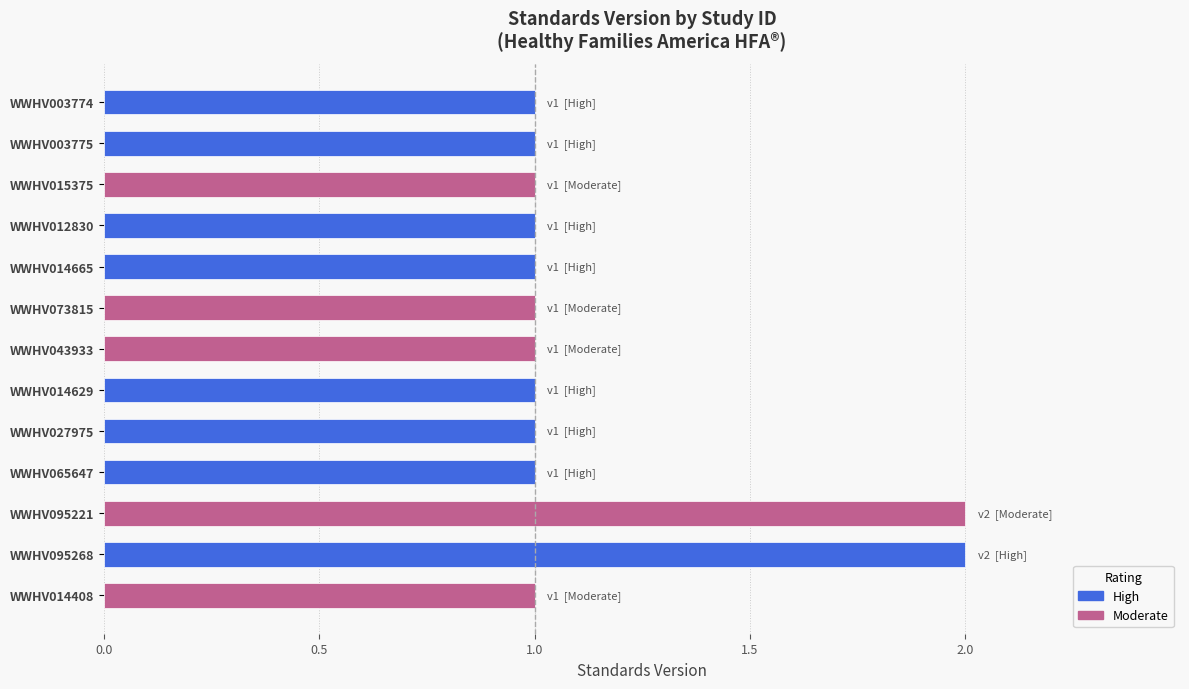

Reading bottom to top, transcribe all the data shown in this chart.

WWHV014408=1	WWHV095268=2	WWHV095221=2	WWHV065647=1	WWHV027975=1	WWHV014629=1	WWHV043933=1	WWHV073815=1	WWHV014665=1	WWHV012830=1	WWHV015375=1	WWHV003775=1	WWHV003774=1